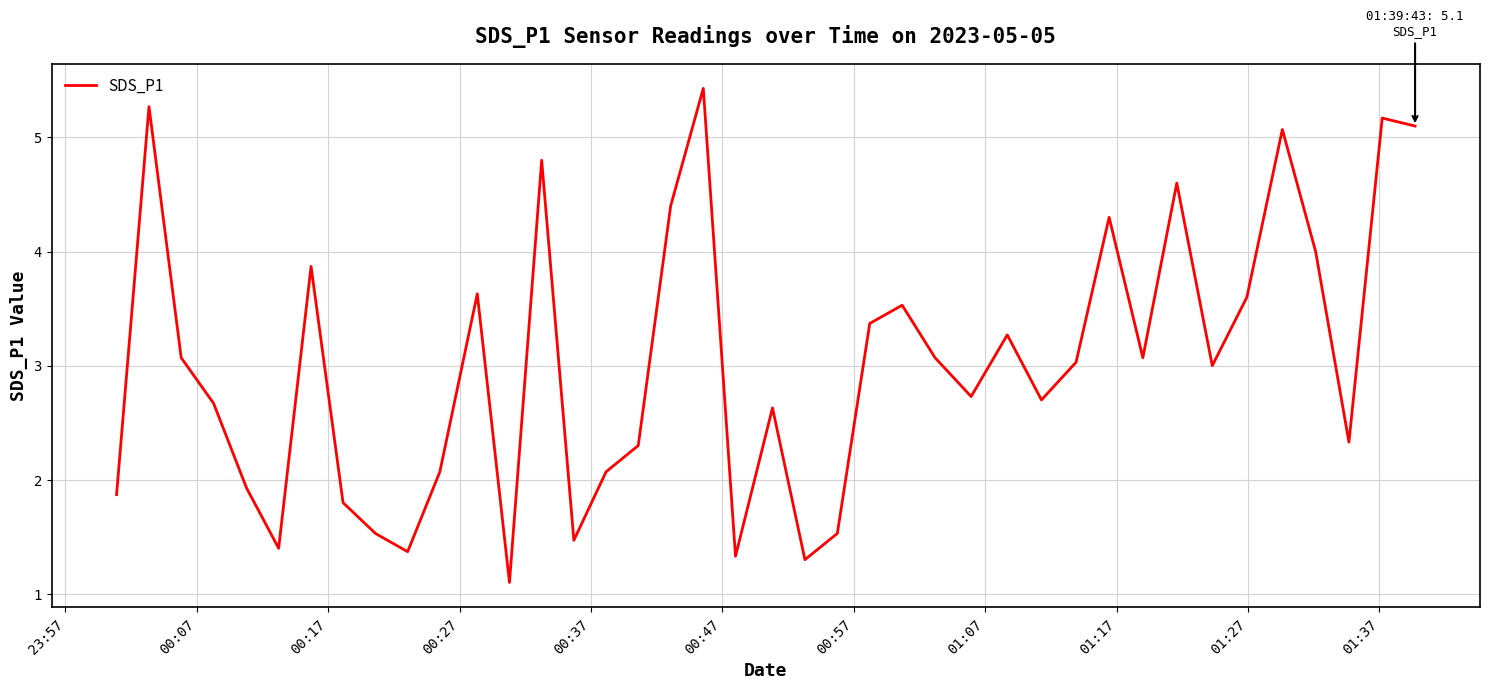

What is the difference between the maximum and minimum values?

4.3